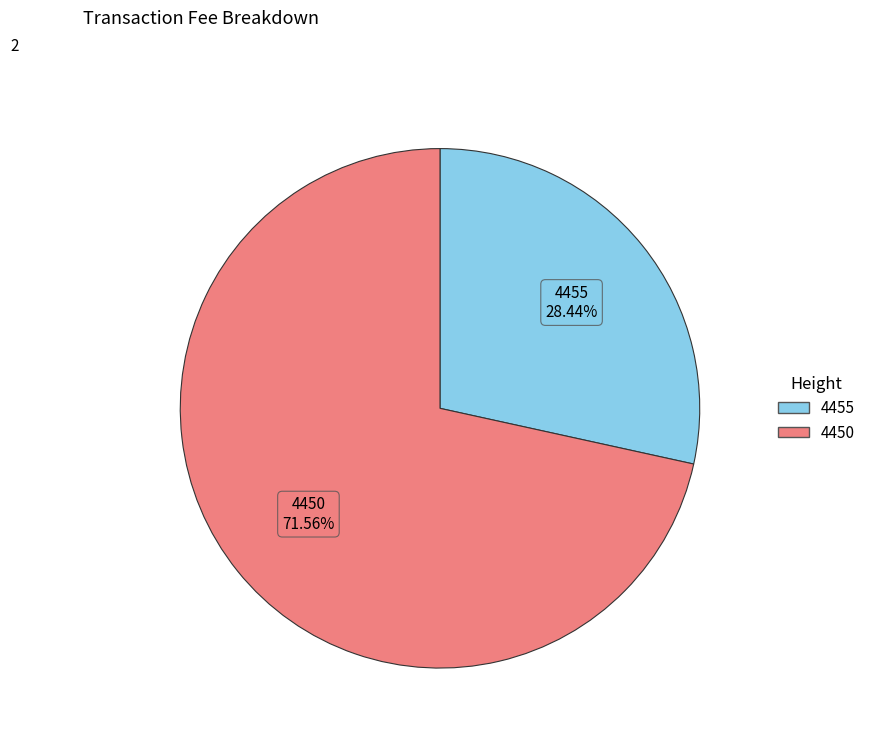

Approximately how many times larger is the value at 4455 compared to 4450?

0.4